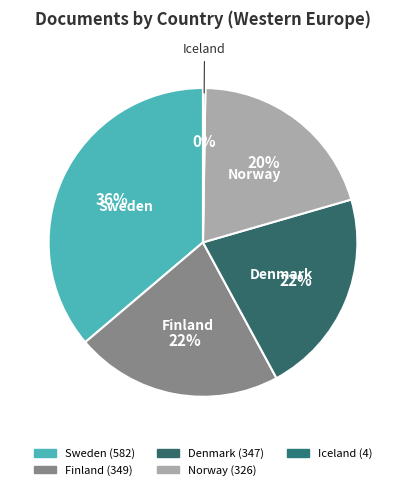

To the nearest percent, what portion does Finland represent?

22%